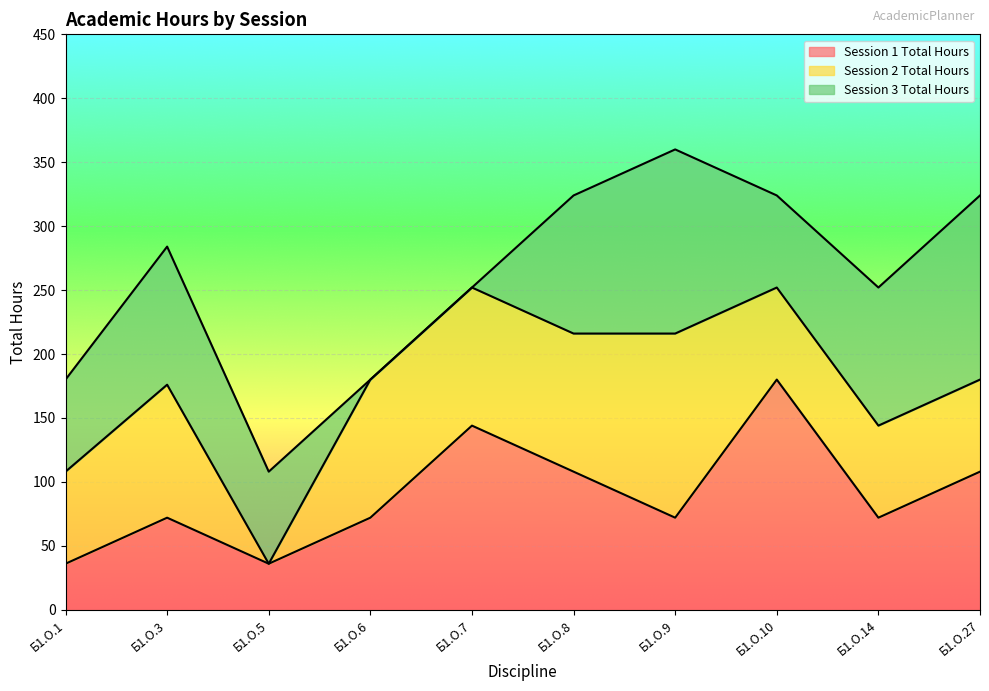

Rank the series by their average value, from lowest to highest.

Session 3 Total Hours, Session 2 Total Hours, Session 1 Total Hours